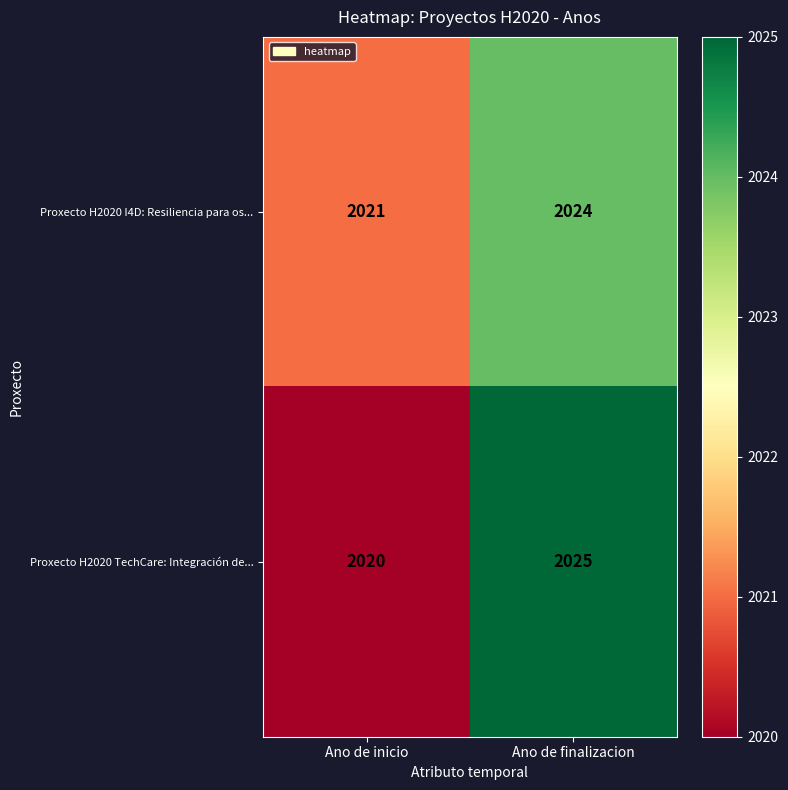

Reading left to right, extract all data points from this chart.

Proxecto H2020 I4D: Resiliencia para os...: 2021	2024
Proxecto H2020 TechCare: Integración de...: 2020	2025